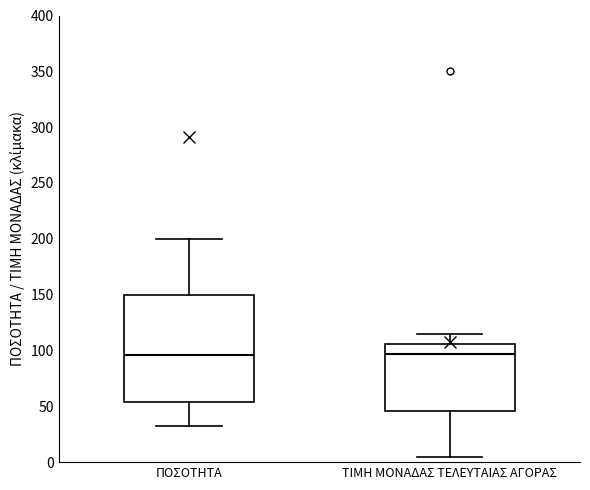

Reading left to right, transcribe this box plot: for each box, give where its median line is, the range the box spans, and where its two whiskers end, as read against the y-axis. The values are not printed on the chart, so give them approximately, as read against the axis.

ΠΟΣΟΤΗΤΑ: median 95, box 55 to 150, whiskers 30 to 200
ΤΙΜΗ ΜΟΝΑΔΑΣ ΤΕΛΕΥΤΑΙΑΣ ΑΓΟΡΑΣ: median 95, box 45 to 105, whiskers 5 to 115